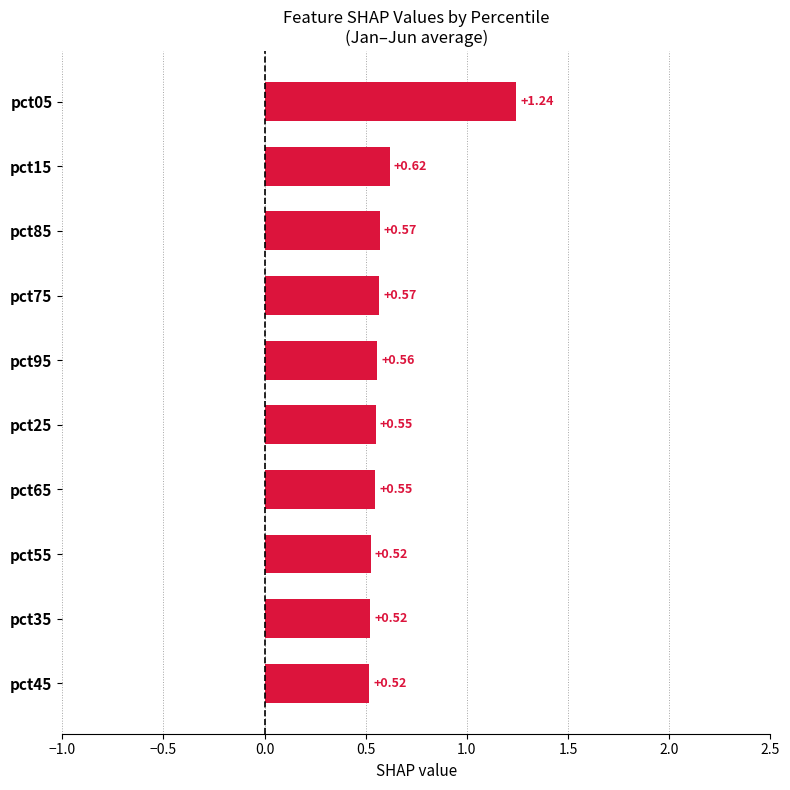

What is the change in value from pct05 to pct35?

-0.7